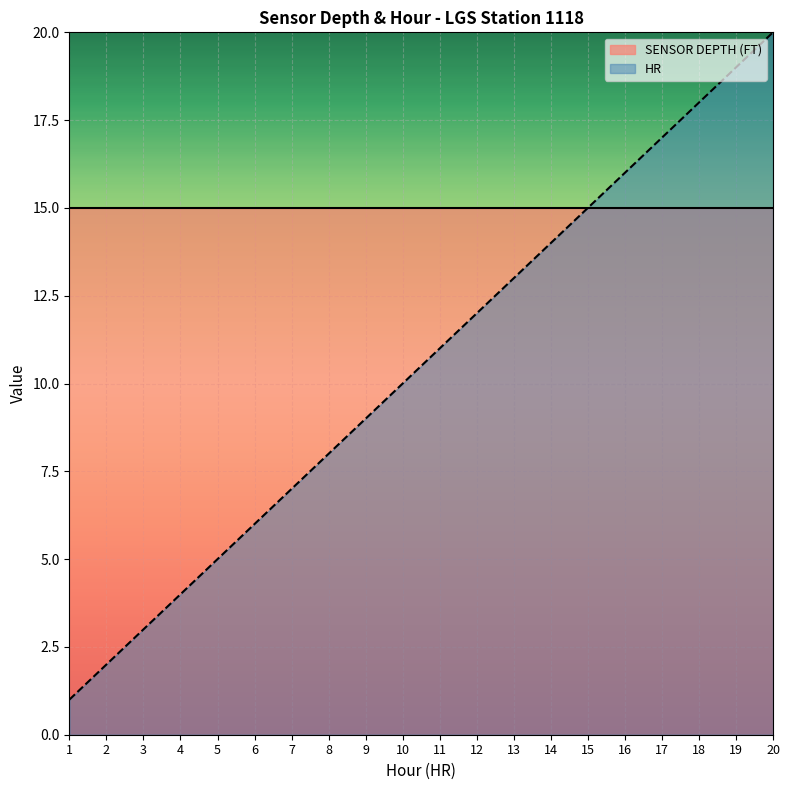

Reading right to left, extract all data points from this chart.

20	19	18	17	16	15	14	13	12	11	10	9	8	7	6	5	4	3	2	1